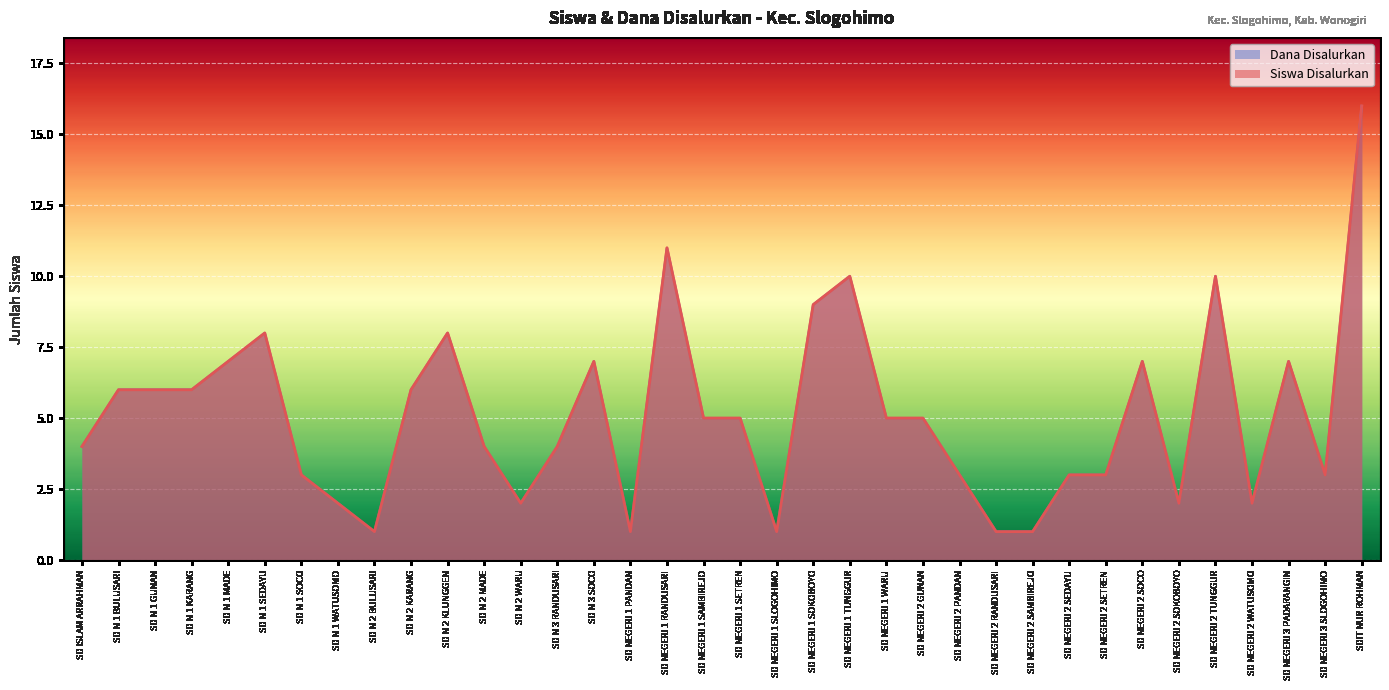

What is the greatest value displayed?

16